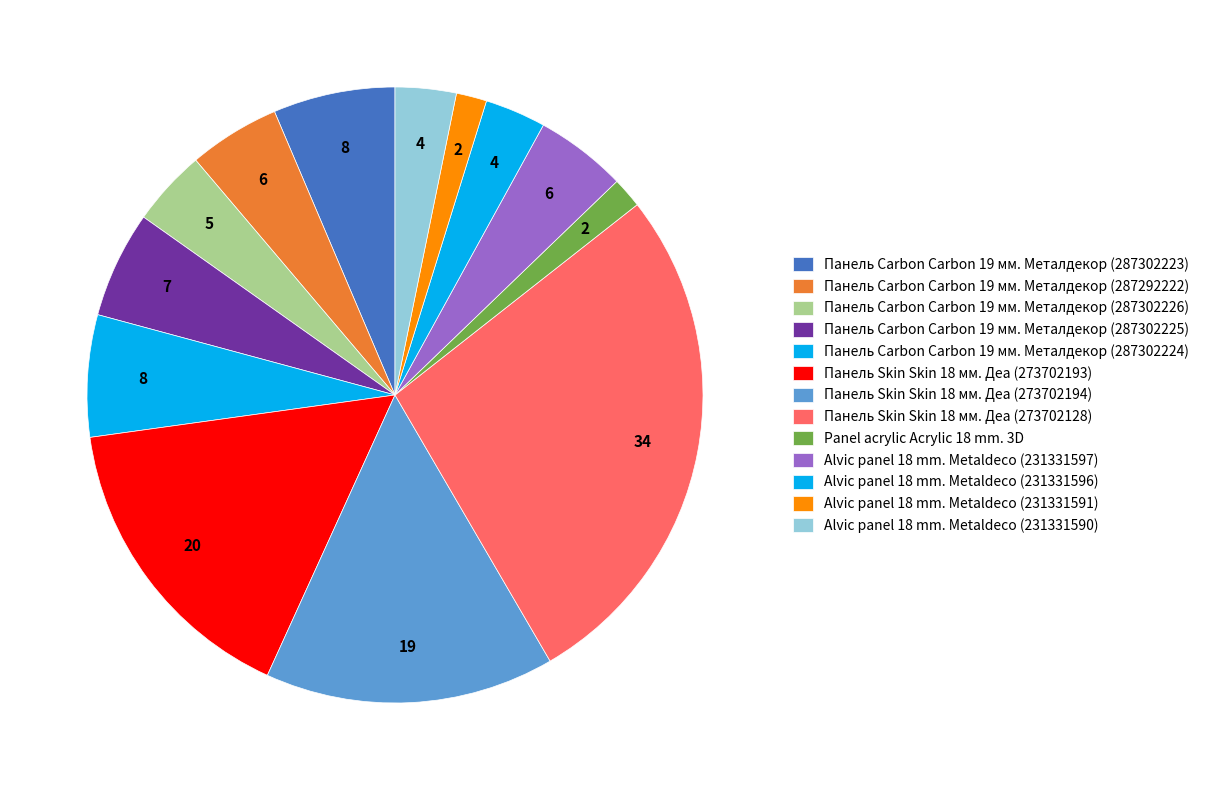

What is the change in value from Панель Carbon Carbon 19 мм. Металдекор (287302225) to Панель Skin Skin 18 мм. Деа (273702194)?

+12